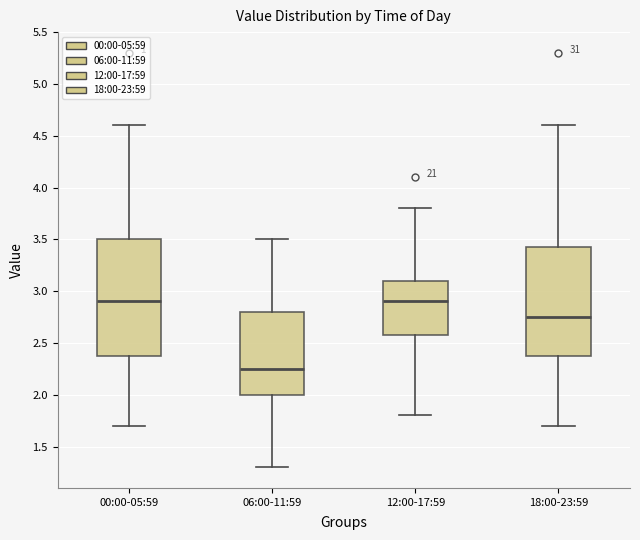

Which box is the tallest, from its lower edge to its upper edge?

00:00-05:59